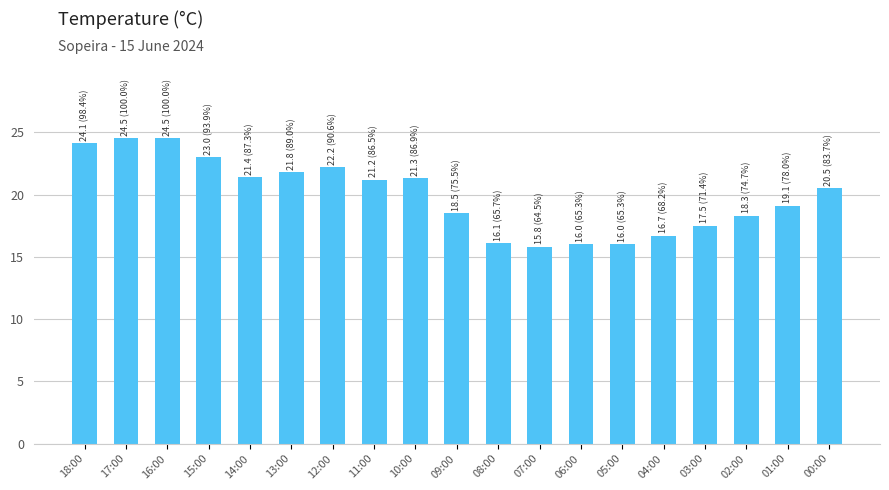

How many bars are there in total?

19